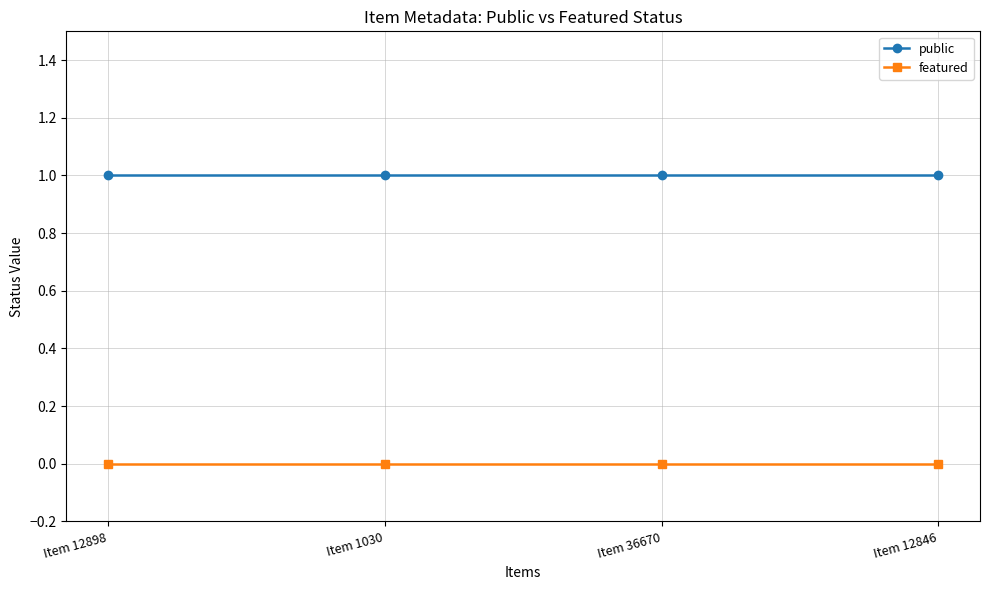

What is the label of the 4th point from the left?

Item 12846